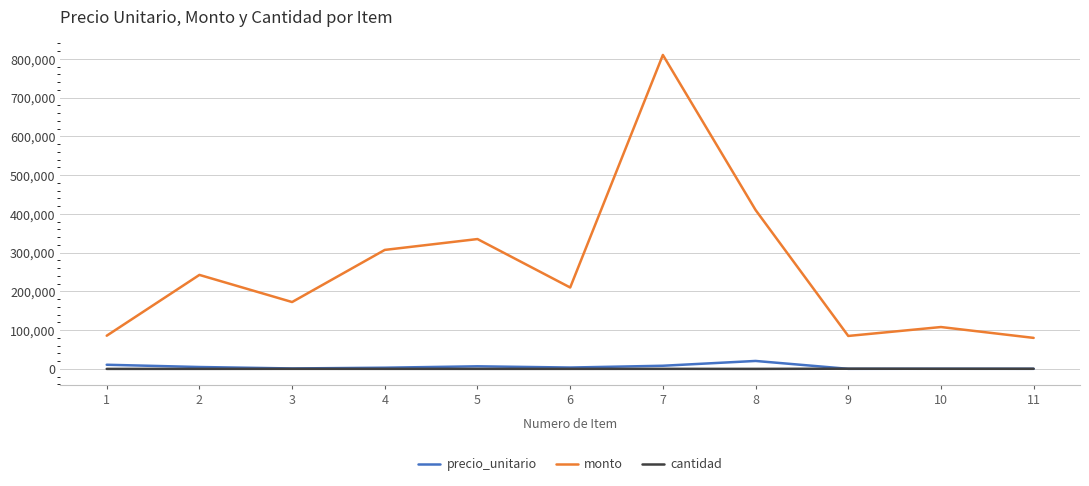

Which series has the widest spread of values?

monto